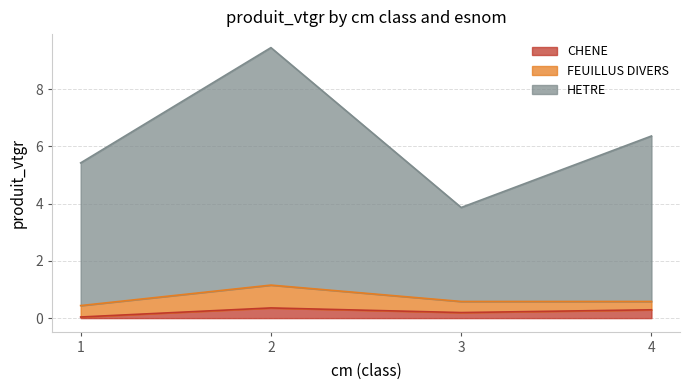

Does the chart display data point markers on the line(s)?

No